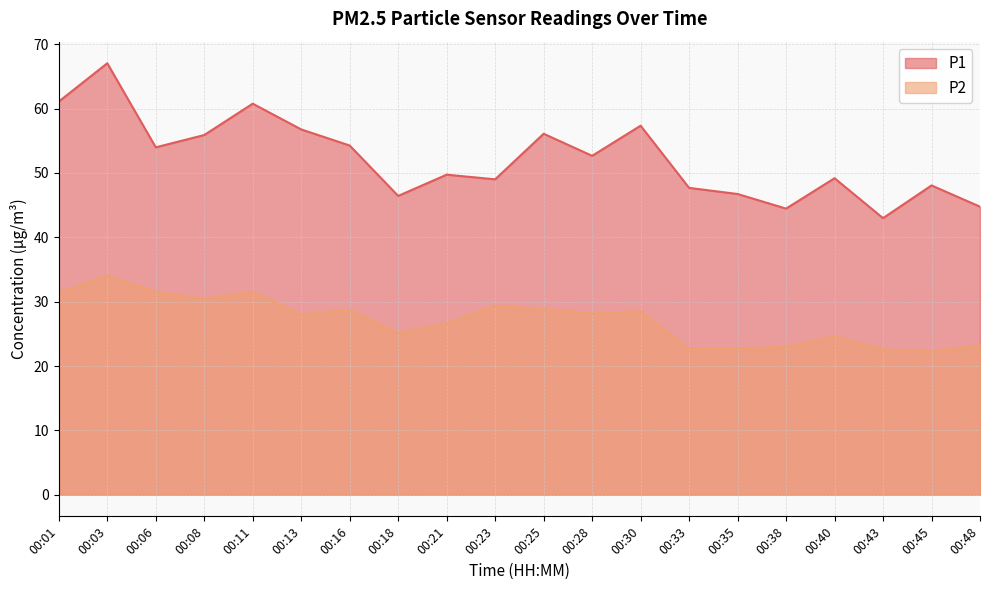

What is the difference between the highest and lowest values at 00:01?

29.8